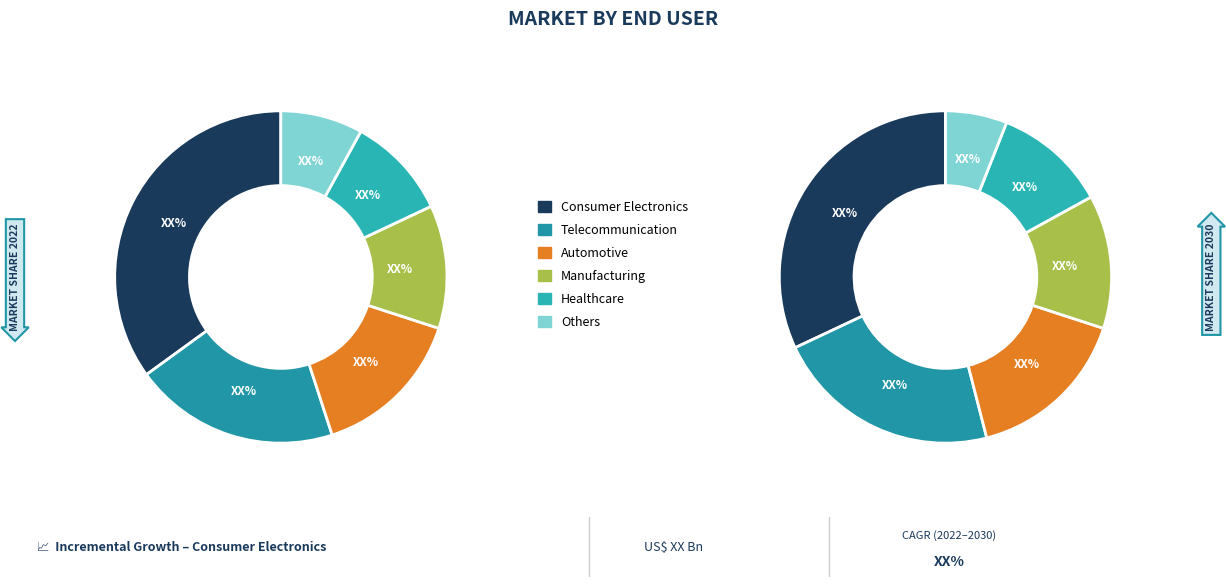

Is it true that COMPENSACION CENDI-SSACH-CDMX is 1% of the pie?

False